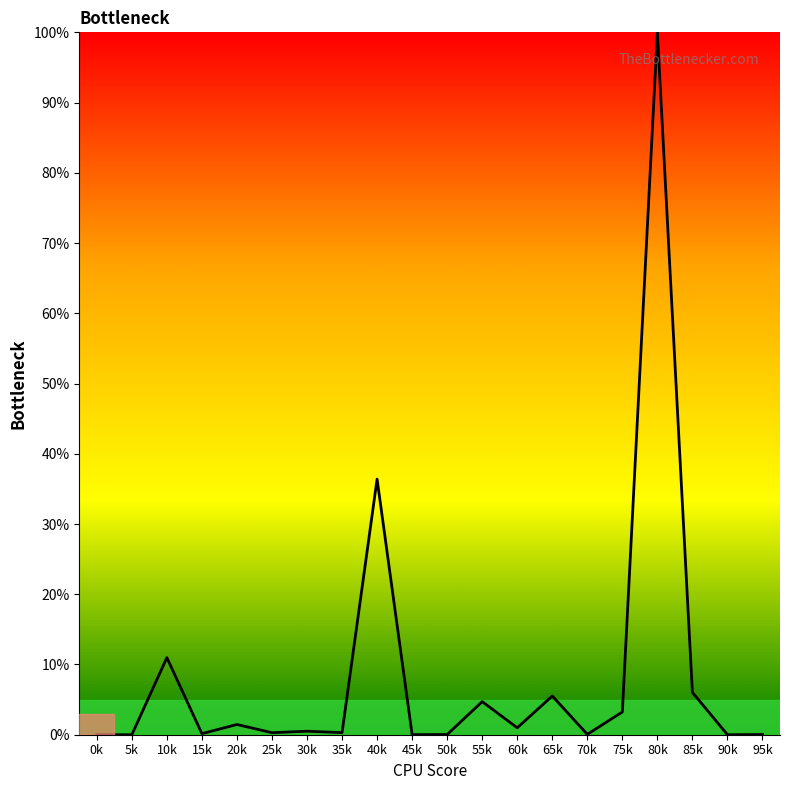

What is the difference between the maximum and minimum values?

100.0